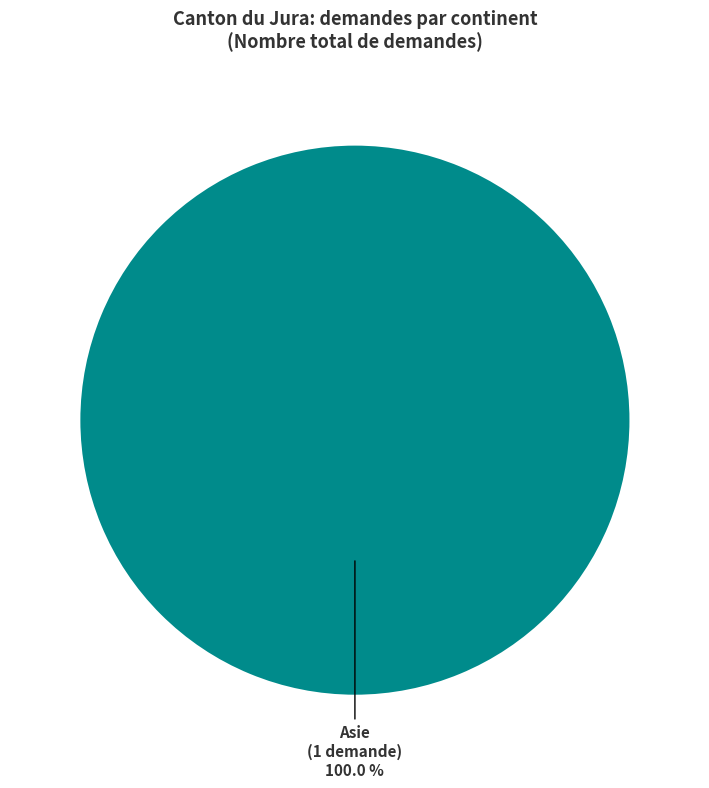

How many segments does this pie chart have?

1